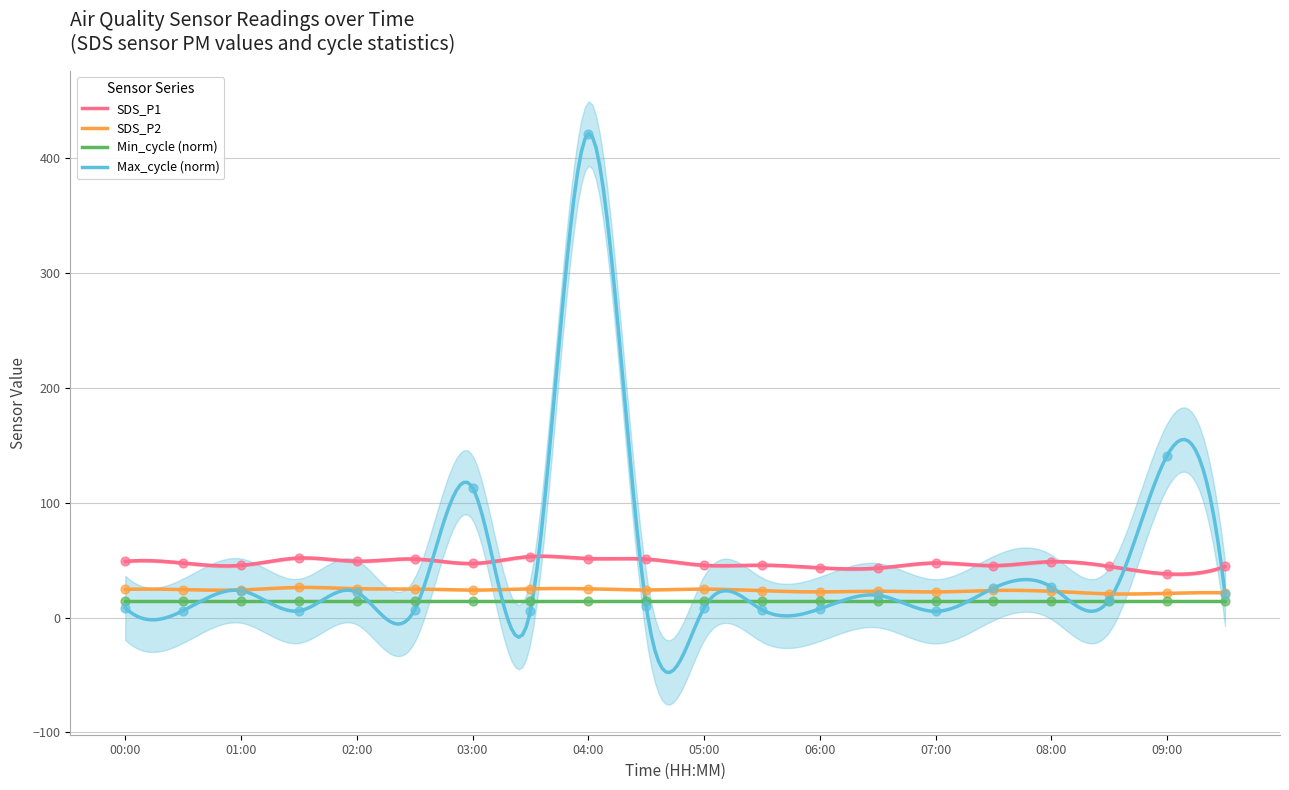

Which series contains the highest Y value?

Max_cycle_norm